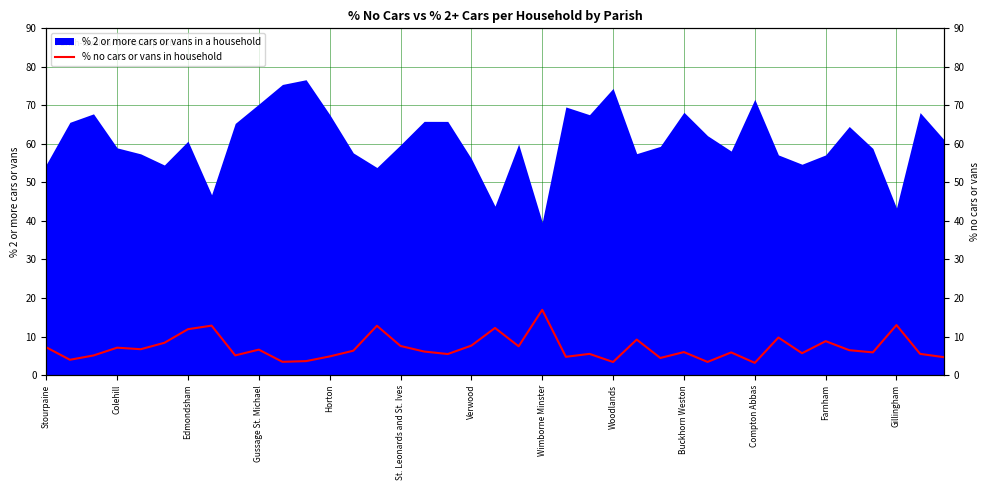

What is the ratio of the value at Buckhorn Weston to the value at 29?

1.1